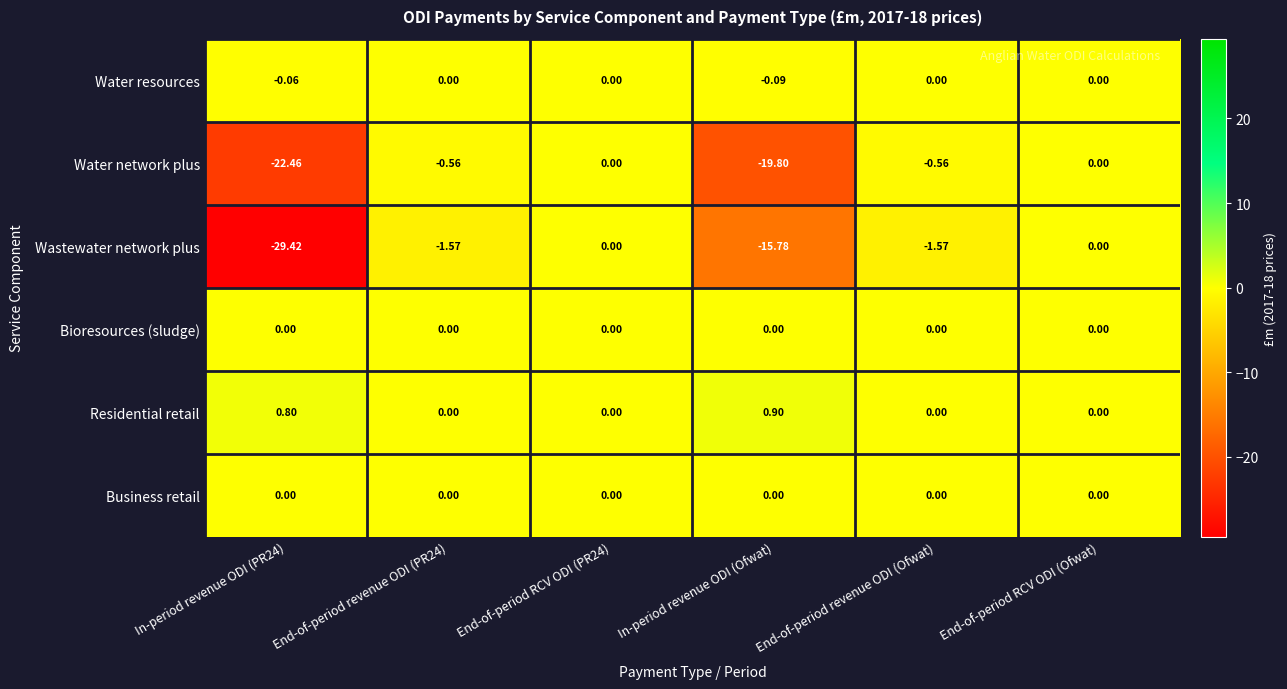

At which label is Wastewater network plus closest to -14?

In-period revenue ODI (Ofwat)